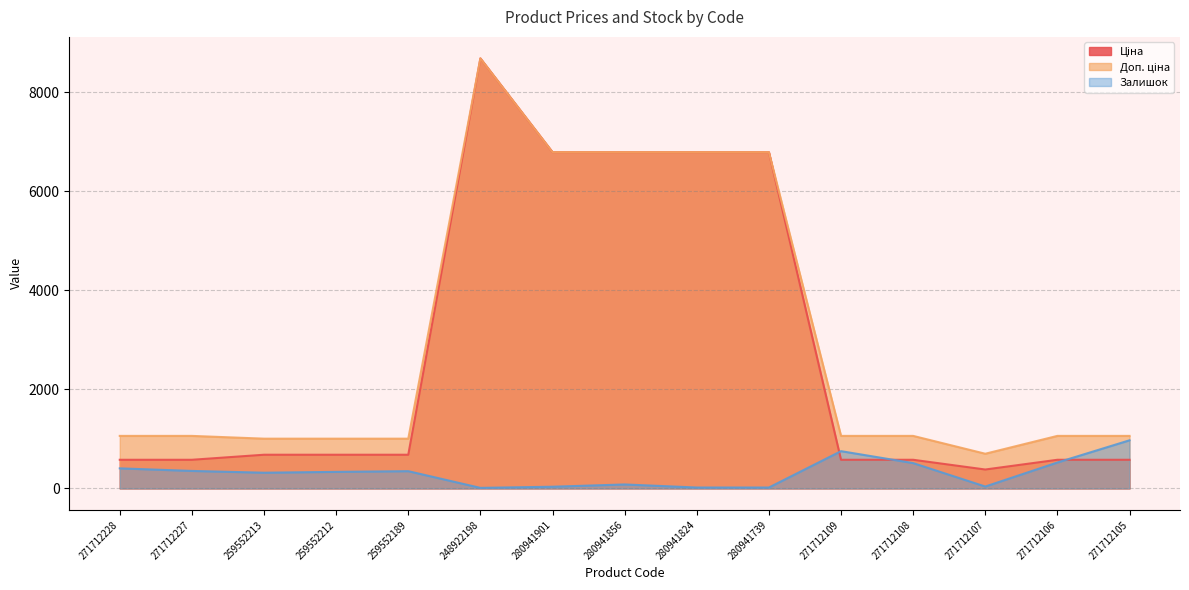

What is the label of the 5th point from the right?

271712109